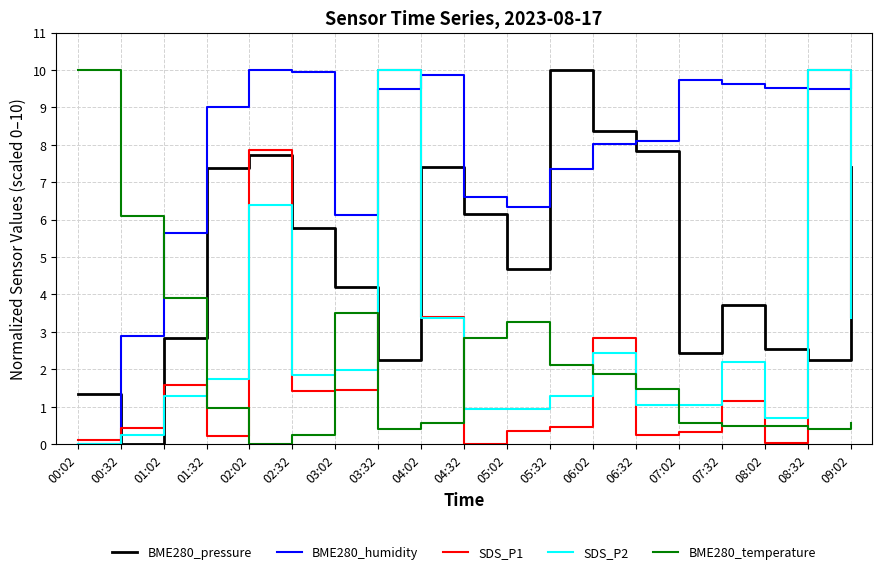

True or false: BME280_pressure has a value of 4.2 at 03:02.

True